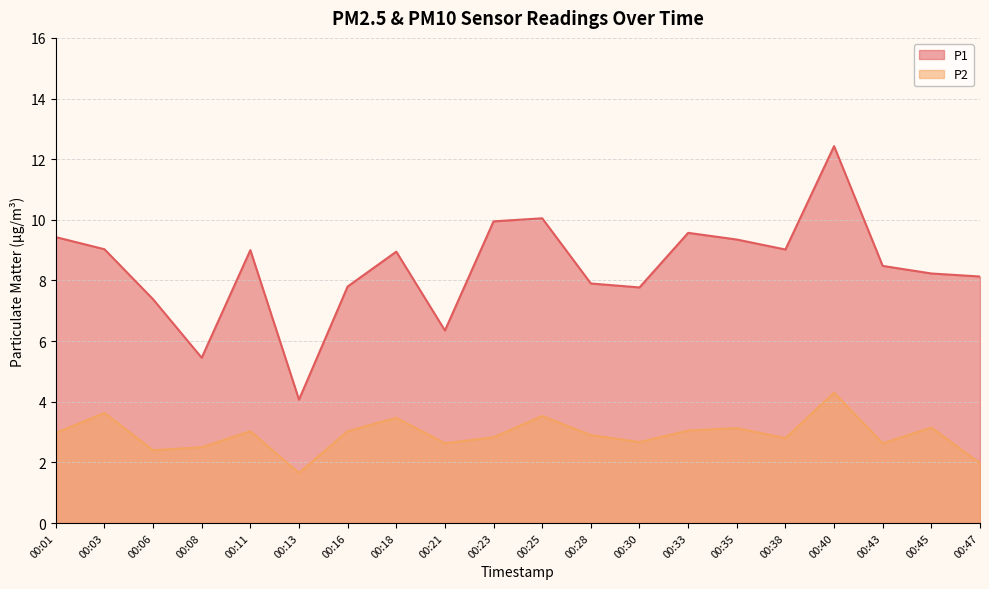

Between 00:43 and 00:16, which is larger?

00:43